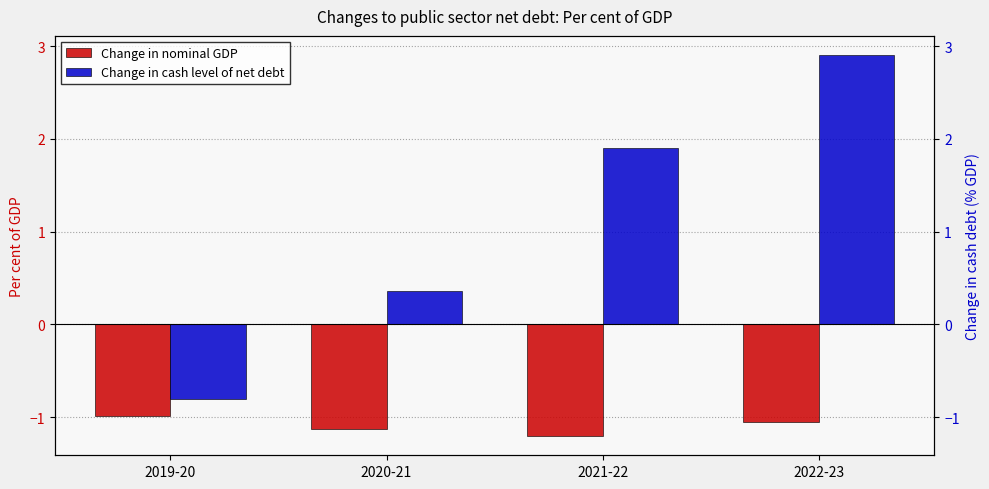

What is the difference between the maximum and minimum values in the Change in cash level of net debt series?

3.7